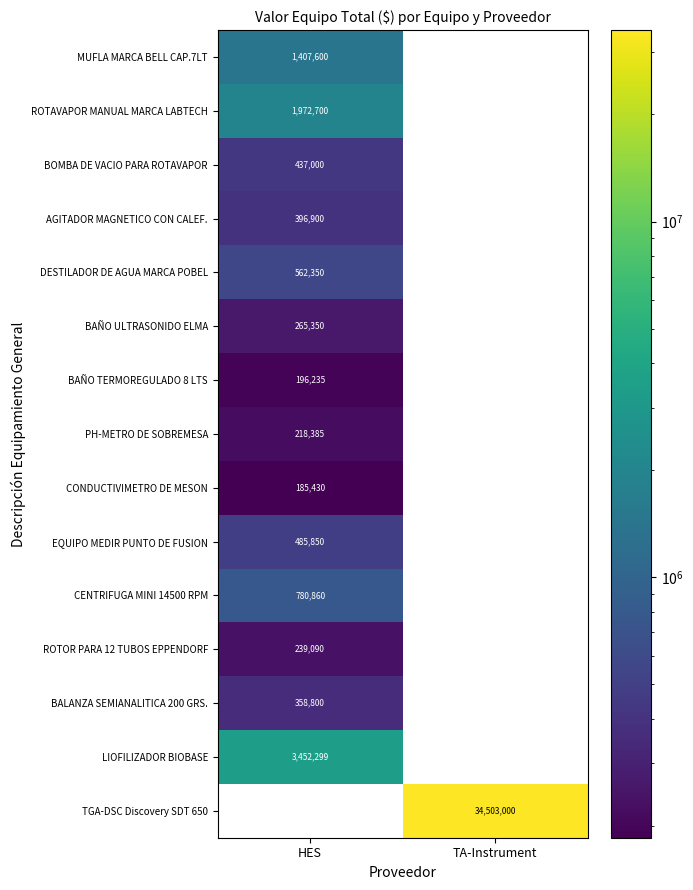

What is the average value of the ROTAVAPOR MANUAL MARCA LABTECH series?

986350